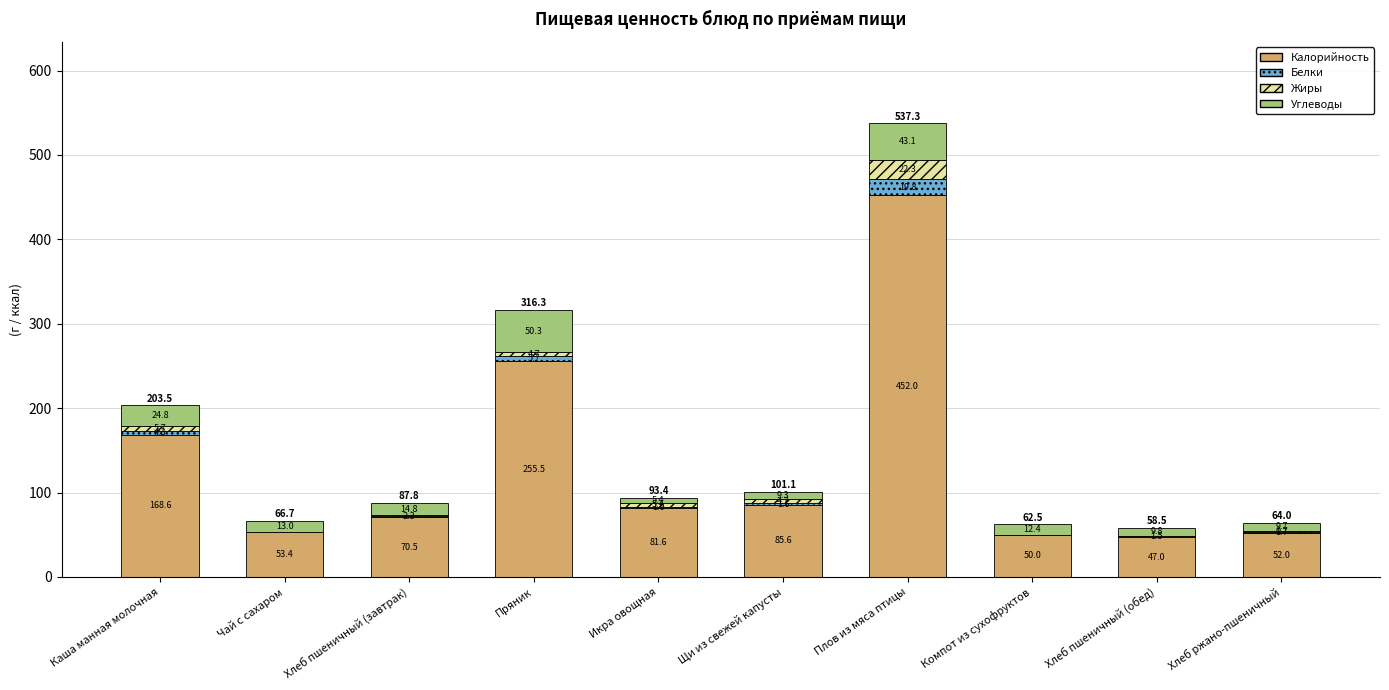

What is the sum of all Калорийность values?

1316.2